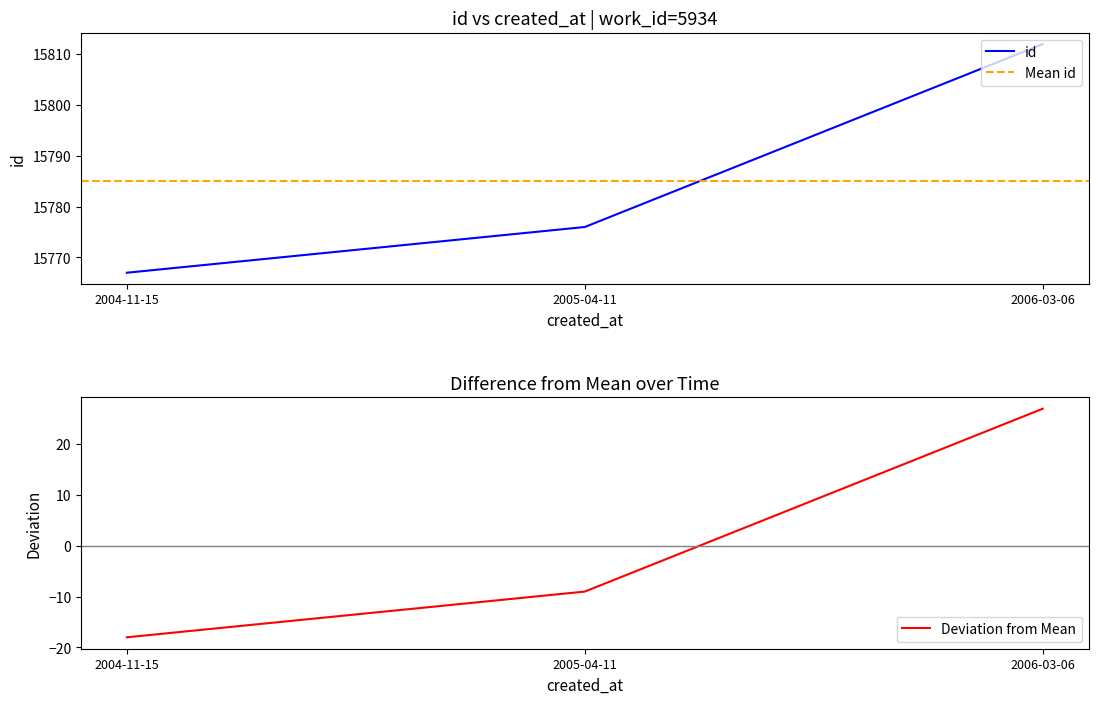

Reading left to right, what are all the values shown in this chart?

2004-11-15=15767	2005-04-11=15776	2006-03-06=15812